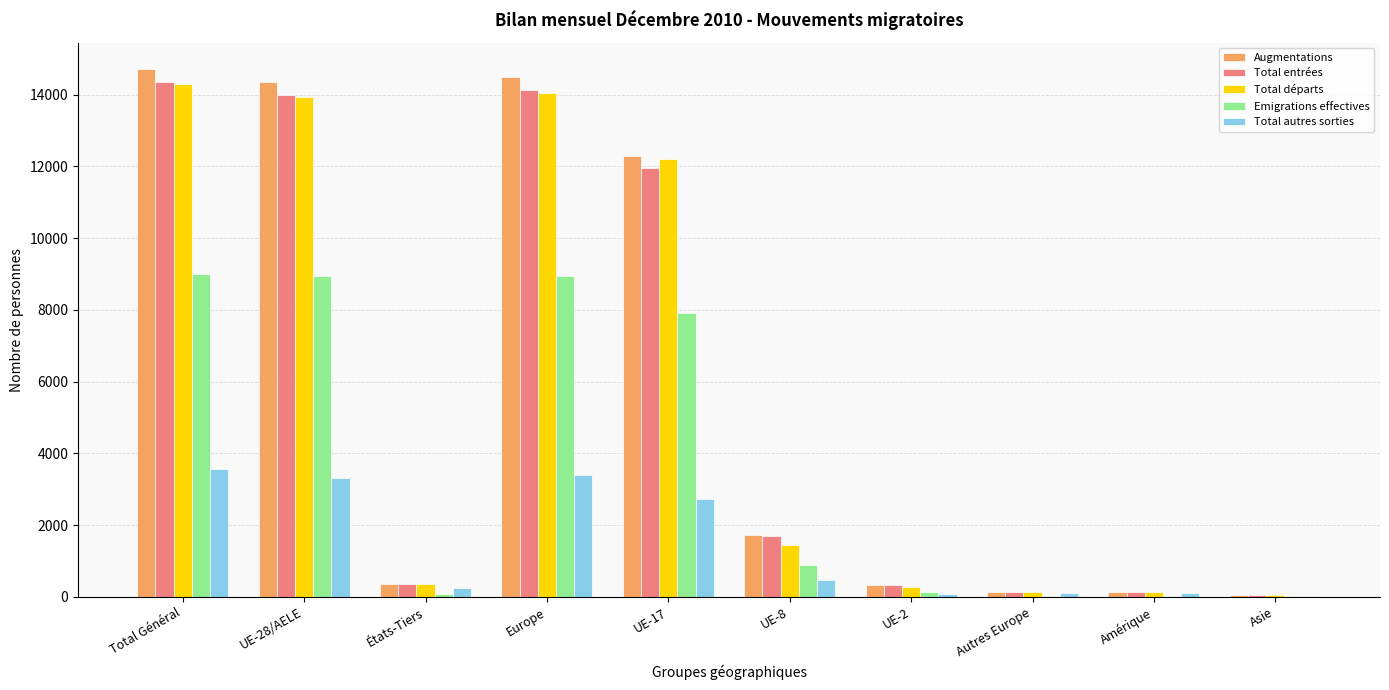

What is the greatest value displayed?

14713